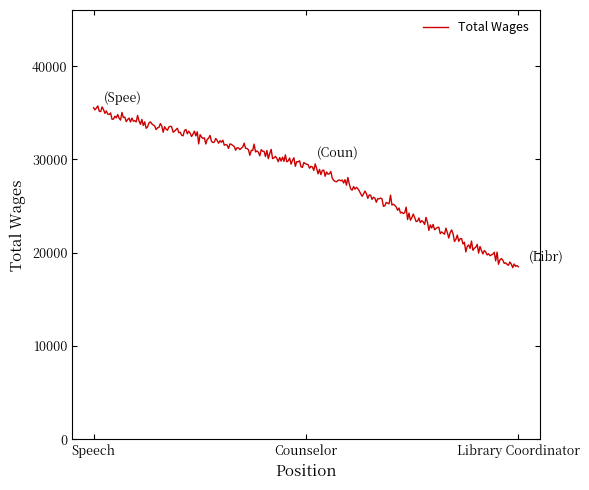

What is the difference between the maximum and minimum values?

17334.4